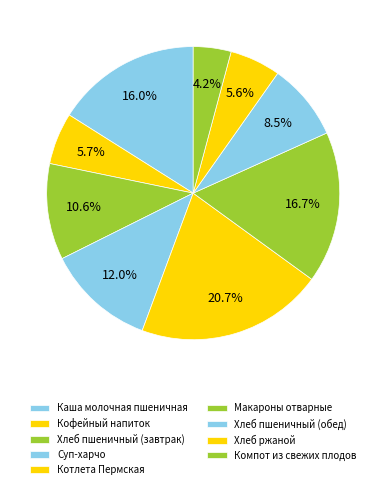

Does Макароны отварные represent more than half of the total?

No